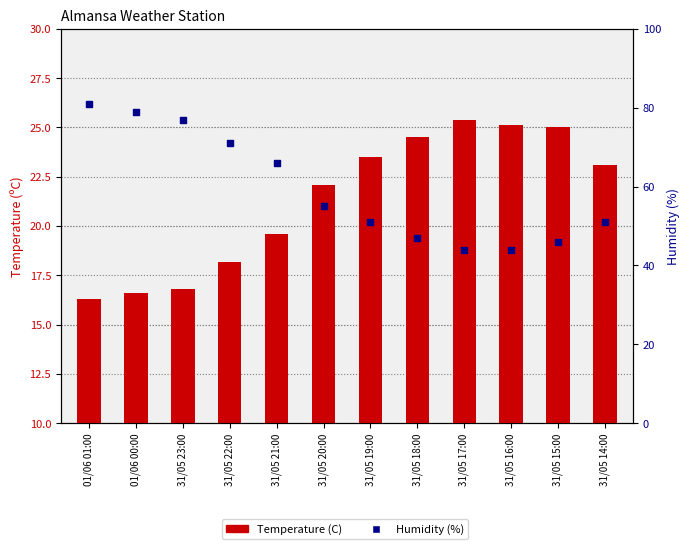

At how many categories does at least one series exceed 30?

12